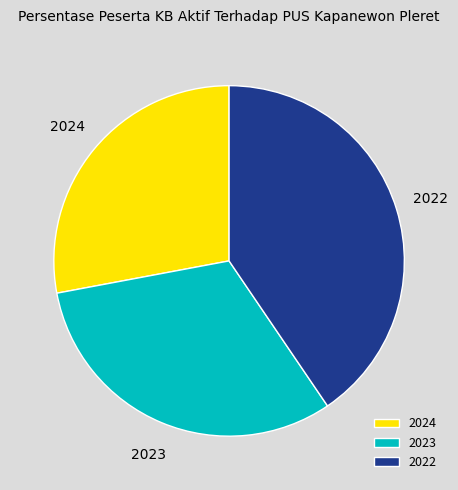

How many segments does this pie chart have?

3